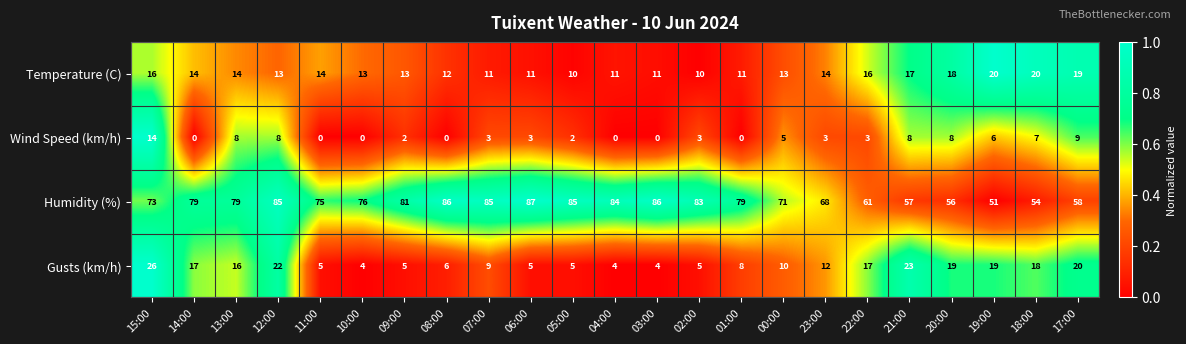

Is the value of Humidity (%) at 11:00 greater than the value of Wind Speed (km/h) at 13:00?

Yes